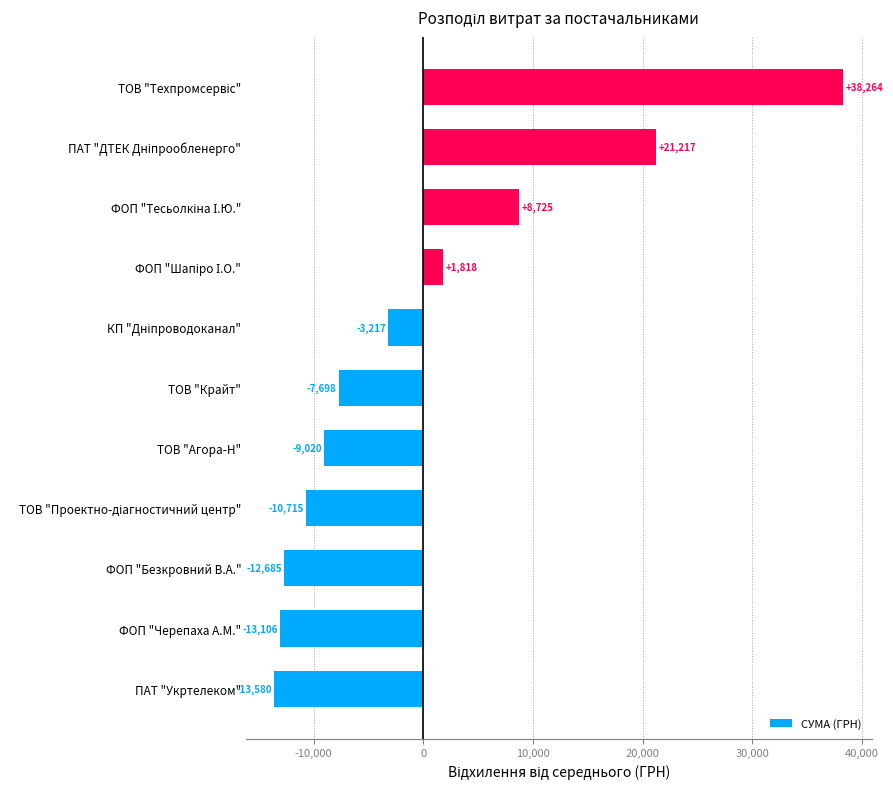

Between ТОВ "Агора-Н" and ФОП "Безкровний В.А.", which is larger?

ТОВ "Агора-Н"